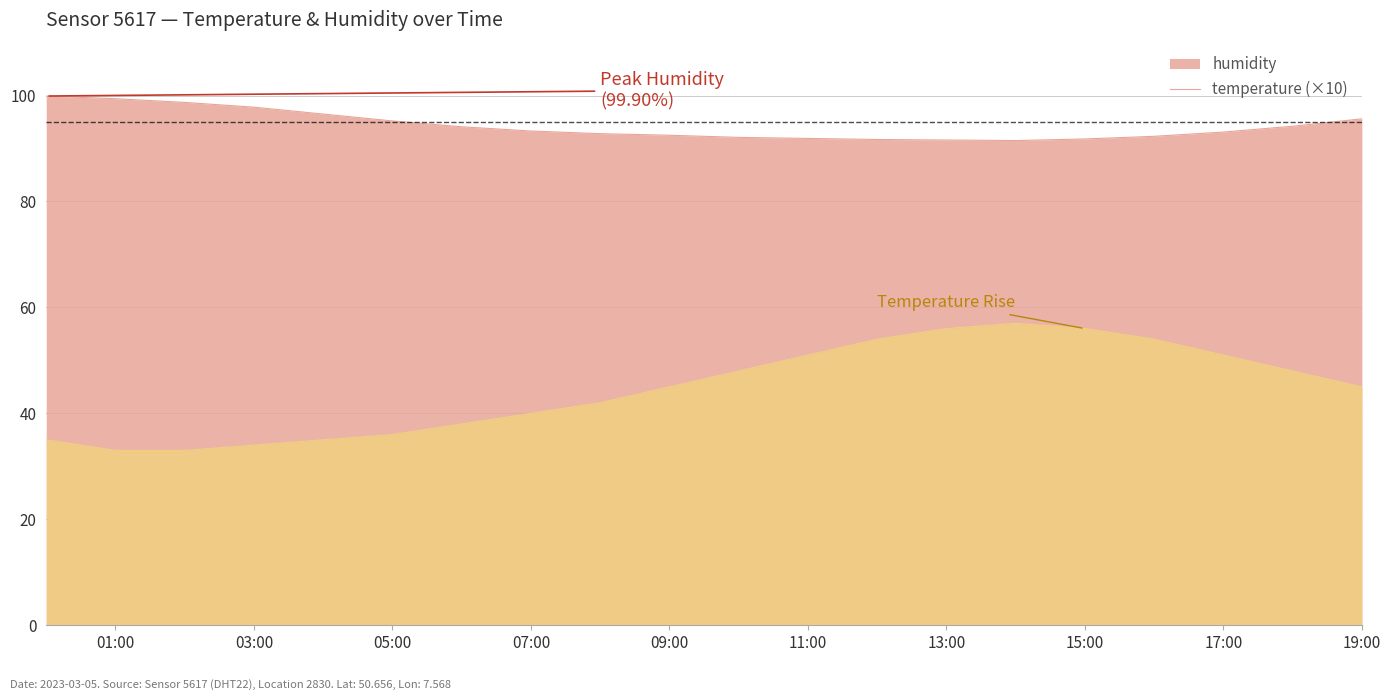

List the series in order of their overall mean, lowest first.

temperature (×10), humidity